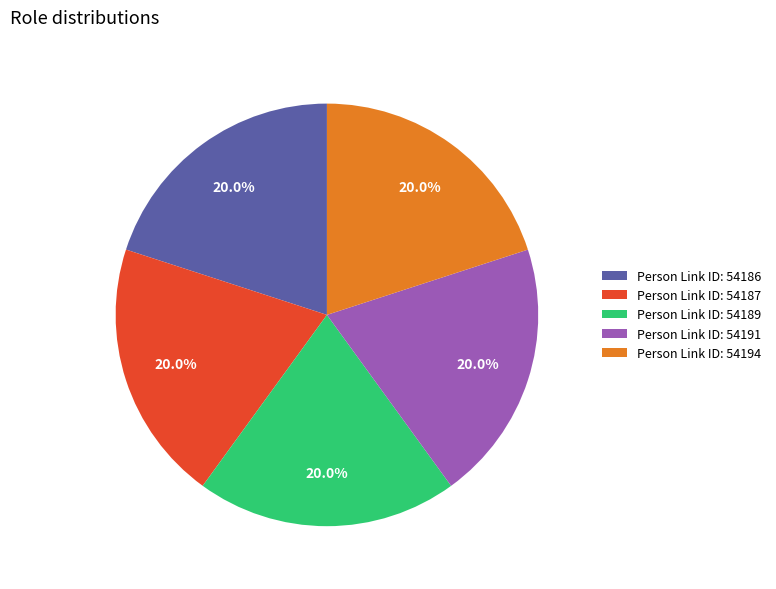

Is Person Link ID: 54189 the majority of the pie?

No